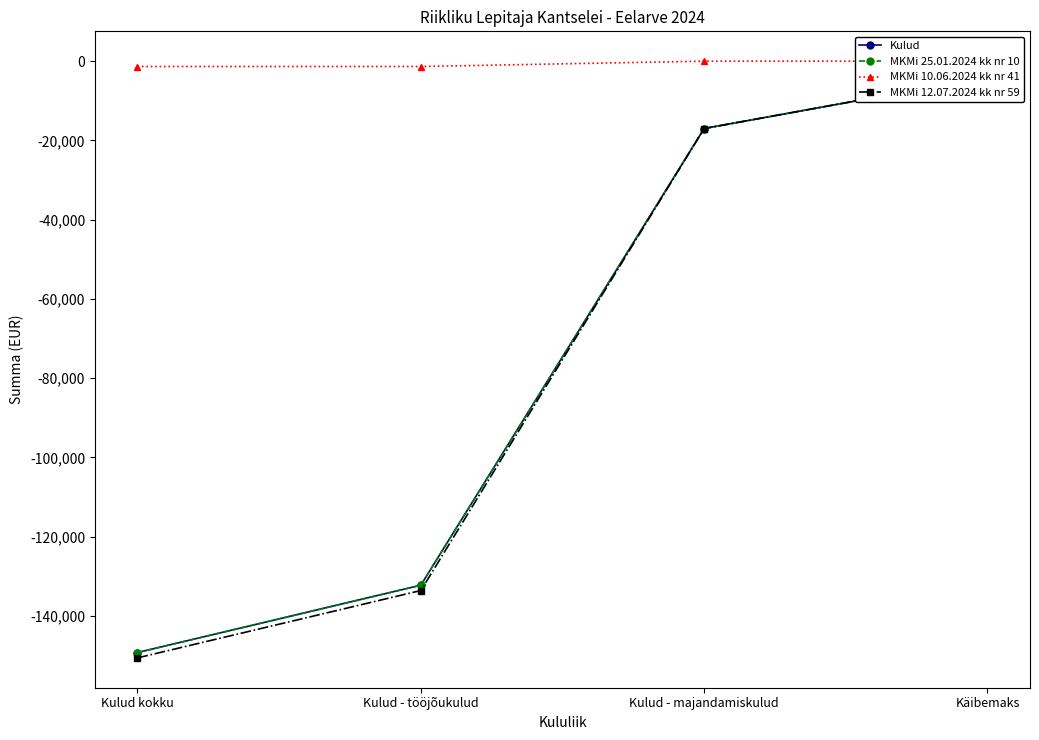

At which category is the sum across all series the highest?

Käibemaks